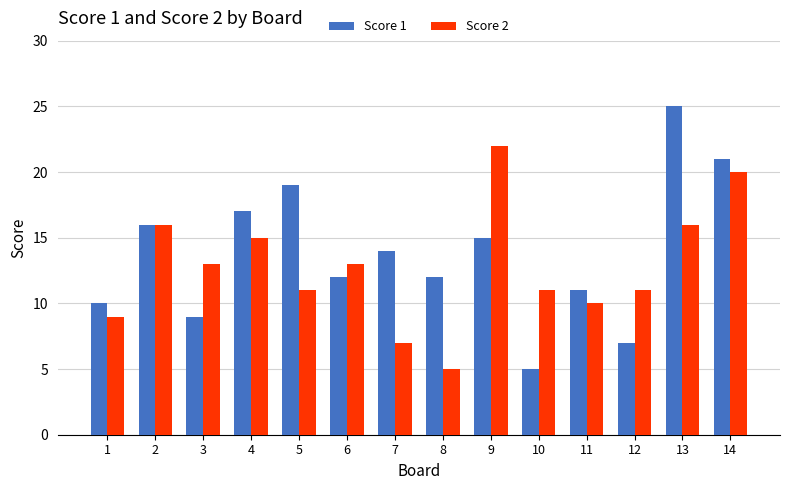

Which series changed the most between 2 and 12?

Score 1